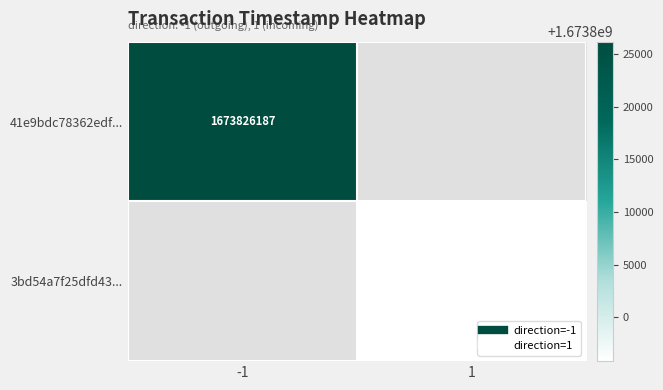

What is the greatest value displayed?

1673826187.0